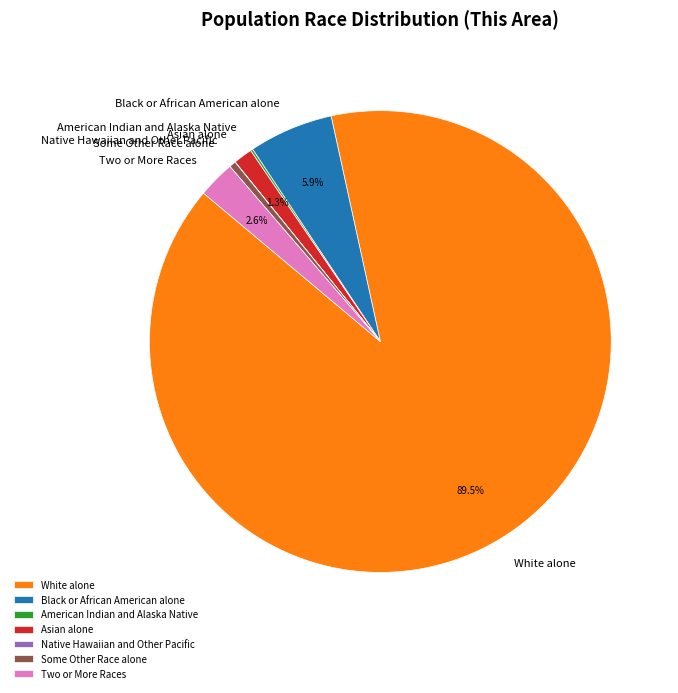

Is White alone the majority of the pie?

Yes